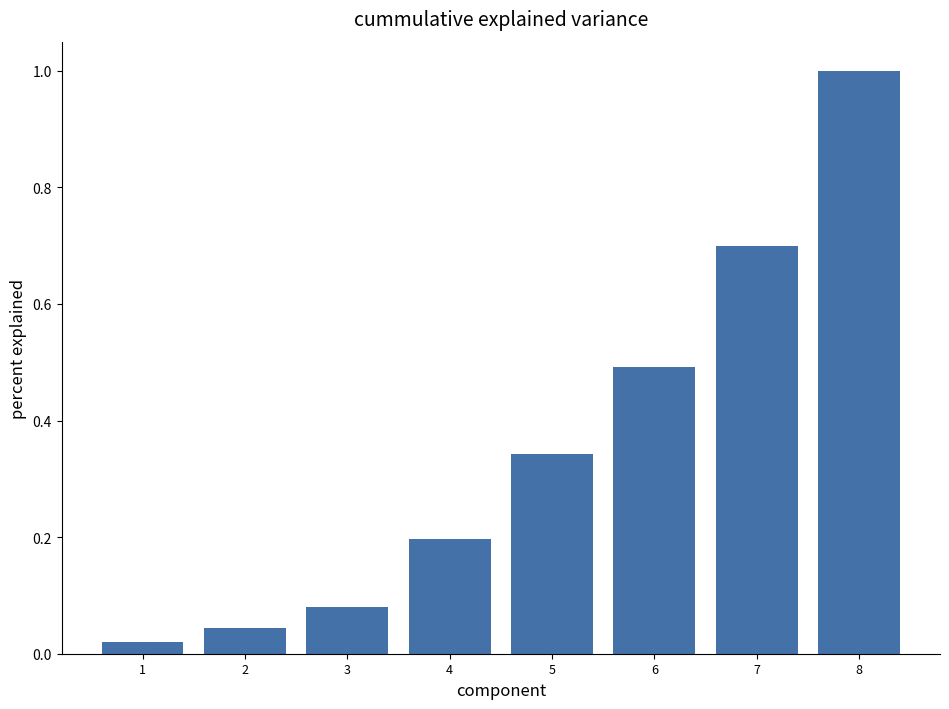

What is the average value?

0.4